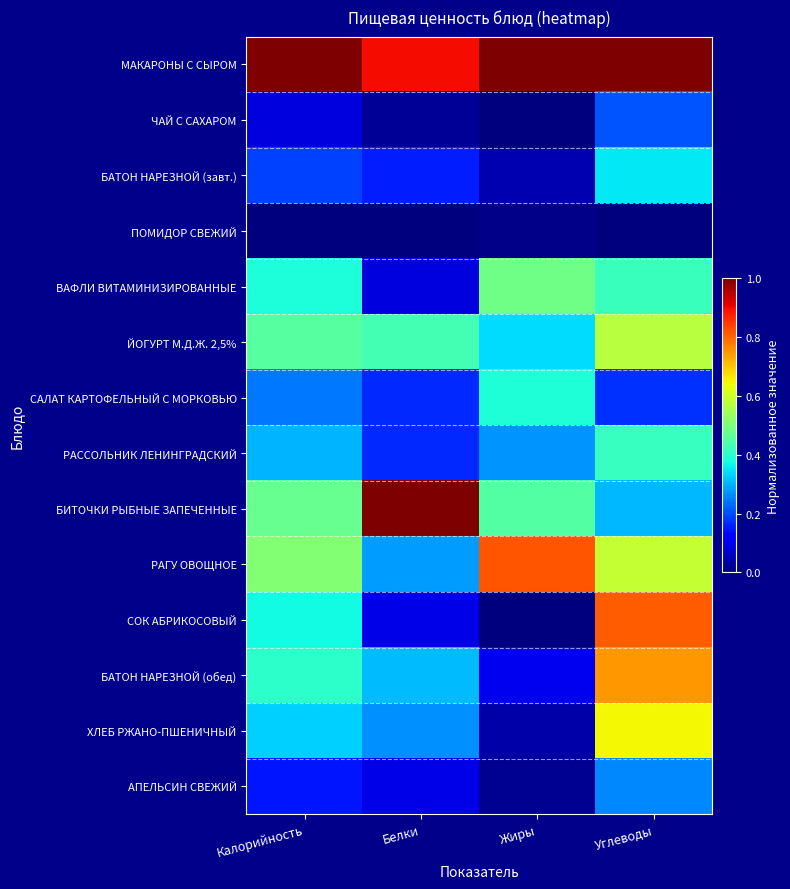

How many distinct data groups are displayed?

14